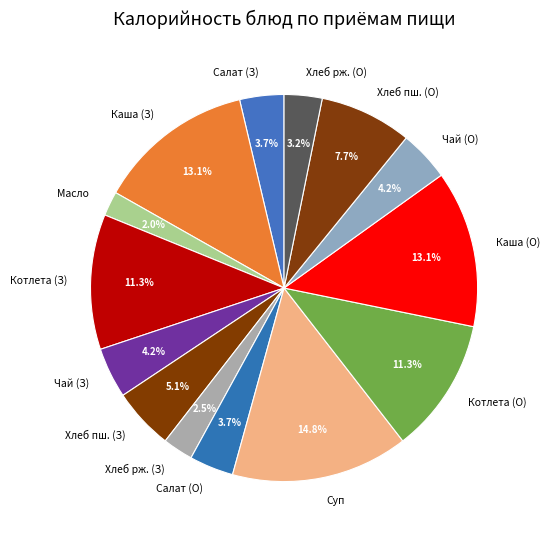

What is the ratio of the value at Каша (З) to the value at Хлеб пш. (З)?

2.6